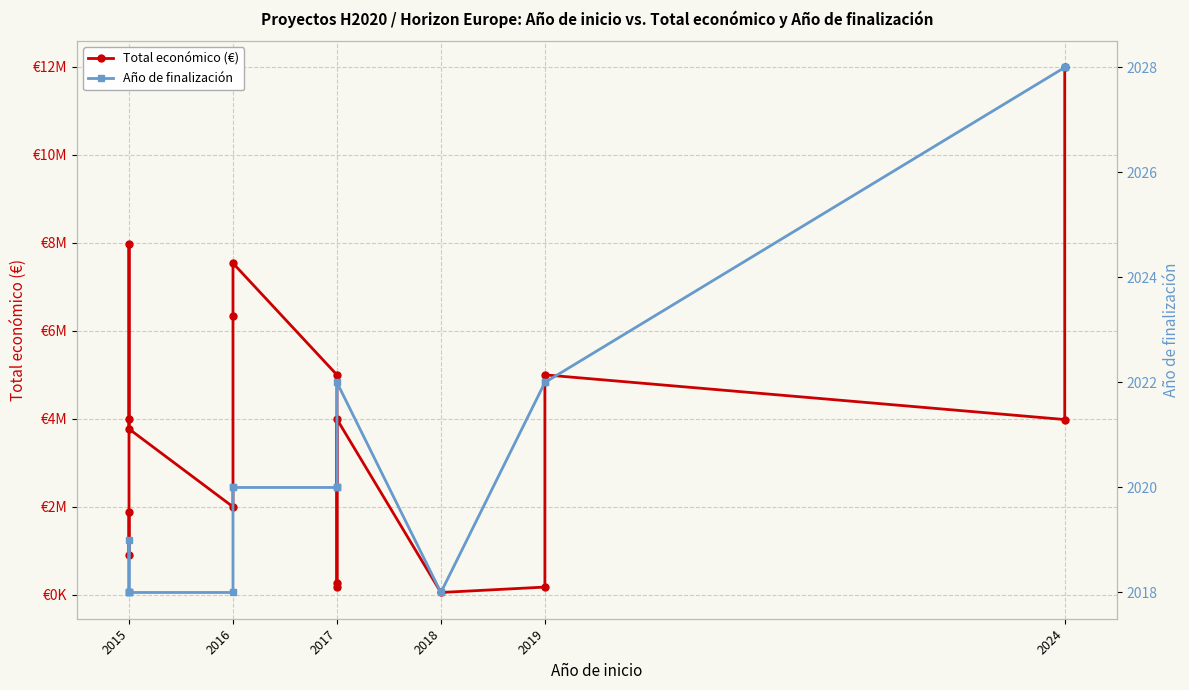

How many values in the Año de finalización series are below 2020?

7